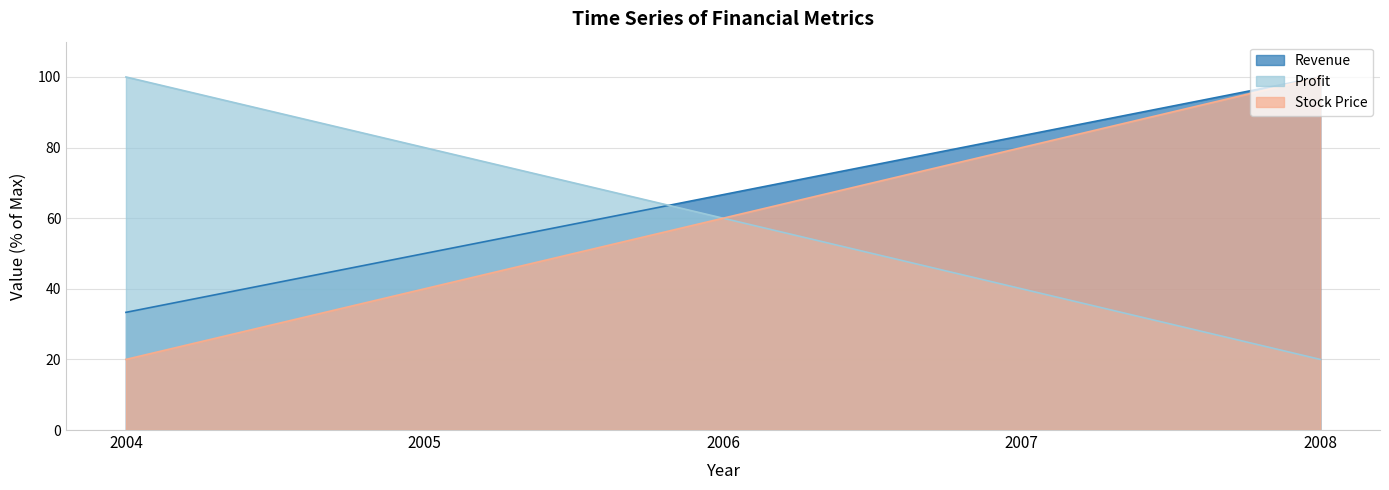

At 2006, list the series in order from largest to smallest.

Revenue, Profit, Stock Price